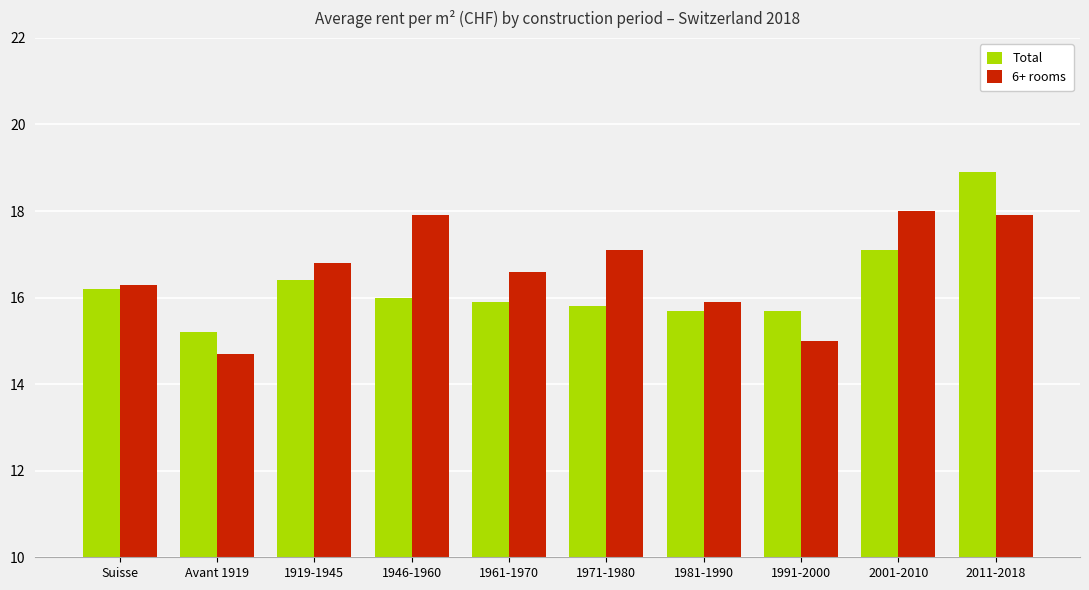

What is the greatest value displayed?

18.9